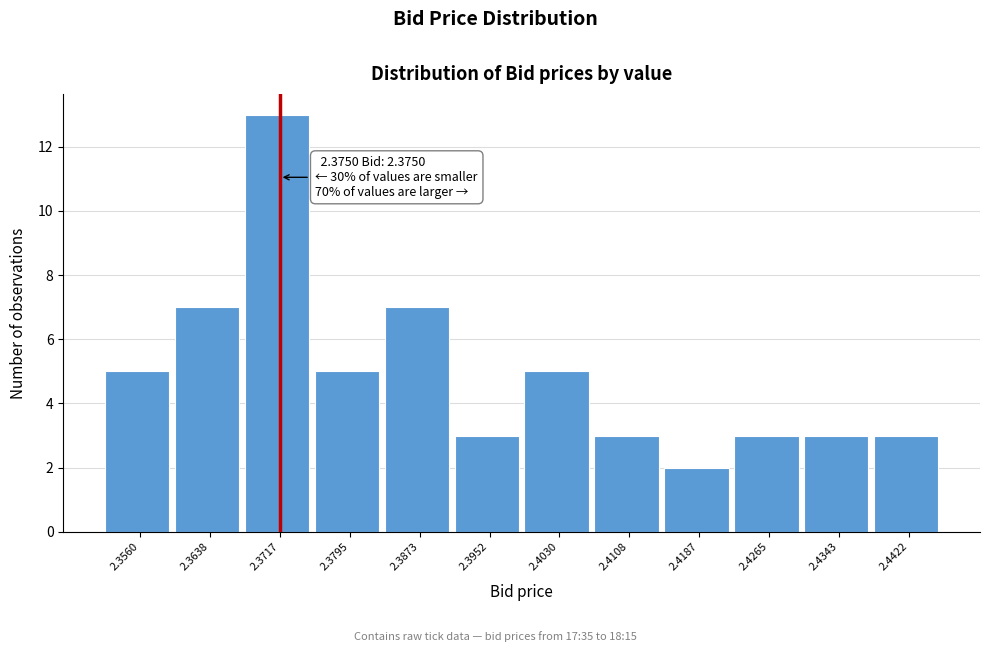

Reading left to right, what are all the values shown in this chart?

5	7	13	5	7	3	5	3	2	3	3	3